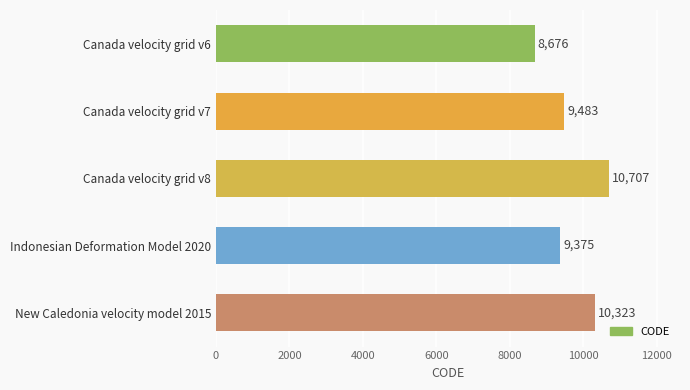

True or false: the data shows 14360 at Canada velocity grid v6.

False